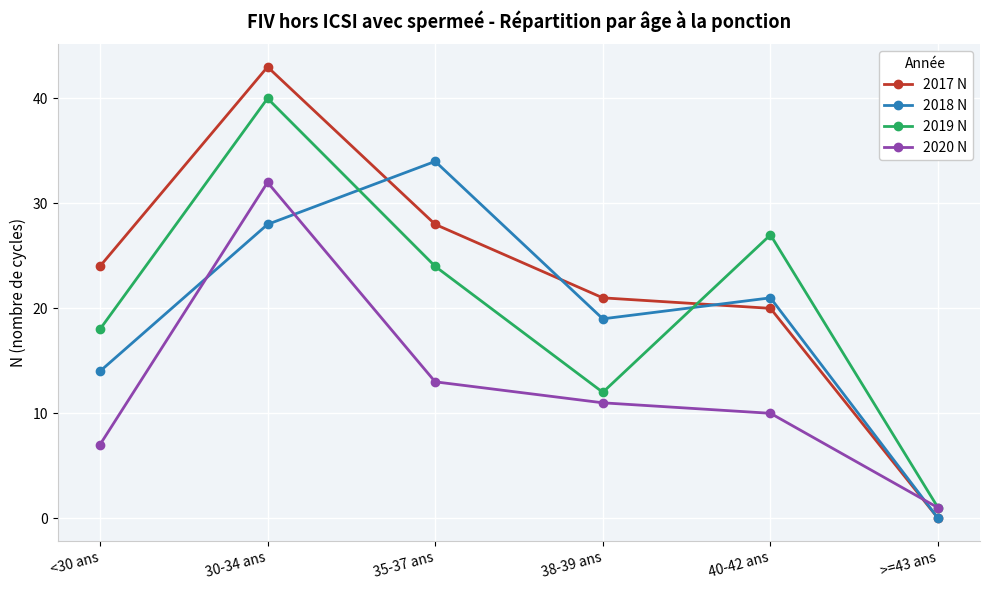

Between <30 ans and 30-34 ans, which series saw the biggest shift?

2020 N